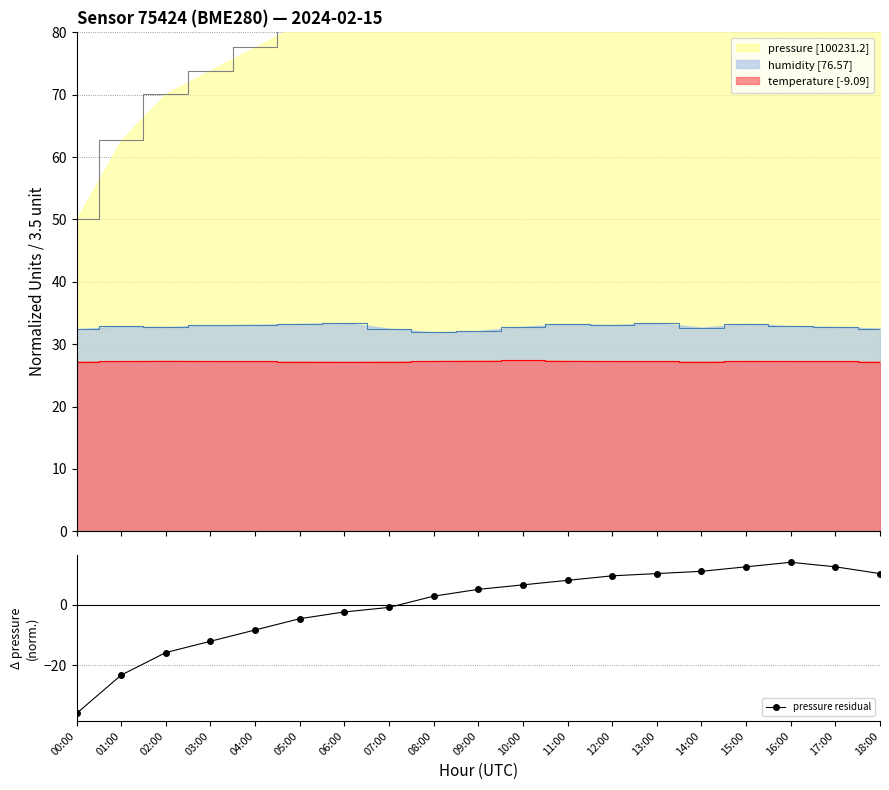

List the labels in order of value, smallest first.

00:00, 01:00, 02:00, 03:00, 04:00, 05:00, 06:00, 07:00, 08:00, 09:00, 10:00, 11:00, 12:00, 13:00, 18:00, 14:00, 15:00, 17:00, 16:00